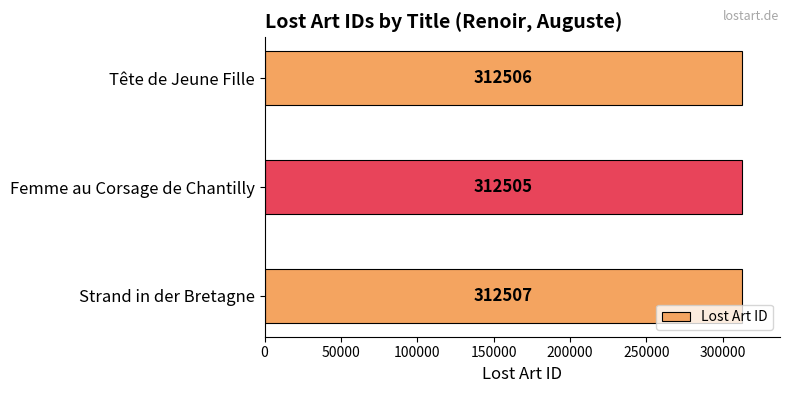

List the labels in order of value, smallest first.

Femme au Corsage de Chantilly, Tête de Jeune Fille, Strand in der Bretagne